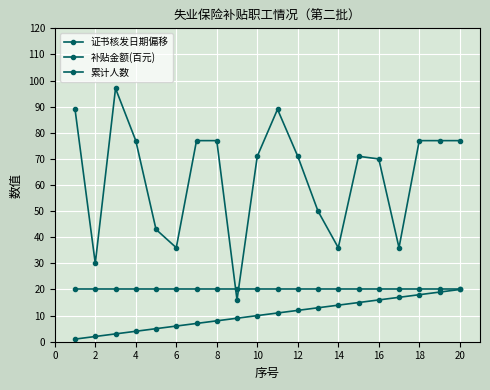

How many categories are shown in the chart?

20